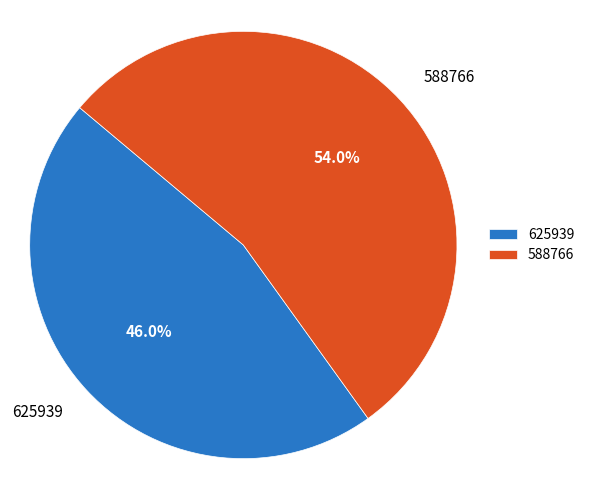

Which slice is the smallest?

625939